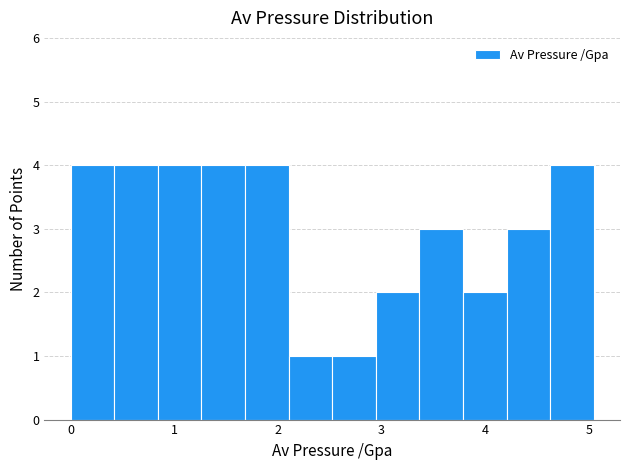

Reading left to right, list every bar in this chart as the range it spans on the x-axis followed by its height. Neither the bar edges nor the heights are printed on the chart, so give them approximately, as read against the axes.

0.0 to 0.4: 4
0.4 to 0.8: 4
0.8 to 1.3: 4
1.3 to 1.7: 4
1.7 to 2.1: 4
2.1 to 2.5: 1
2.5 to 2.9: 1
2.9 to 3.4: 2
3.4 to 3.8: 3
3.8 to 4.2: 2
4.2 to 4.6: 3
4.6 to 5.1: 4